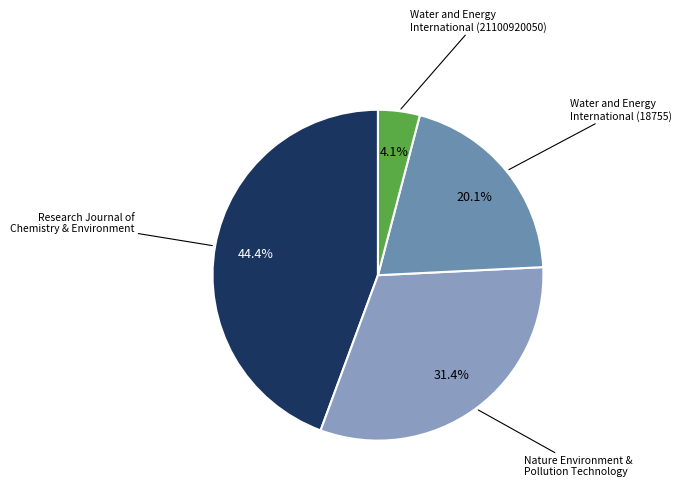

Is there any slice that represents more than half of the pie?

No